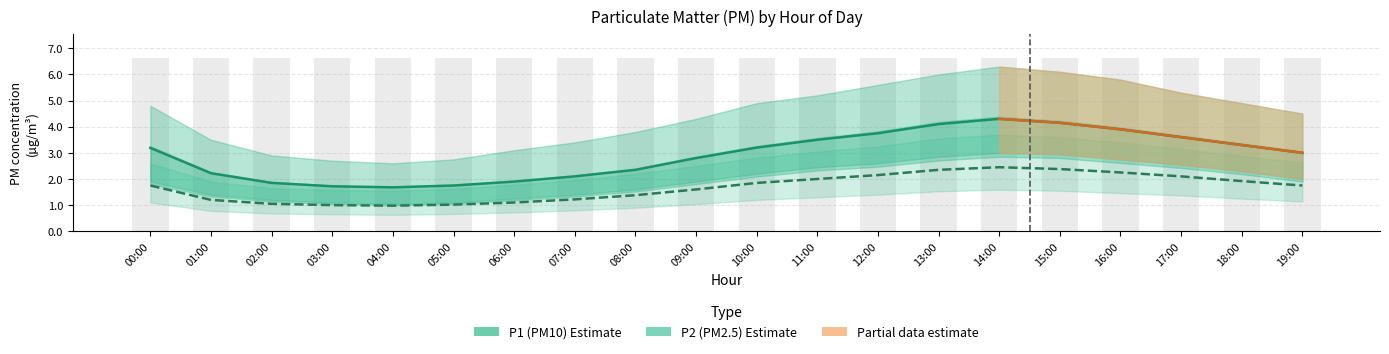

At which category does the chart reach its minimum across all series?

04:00